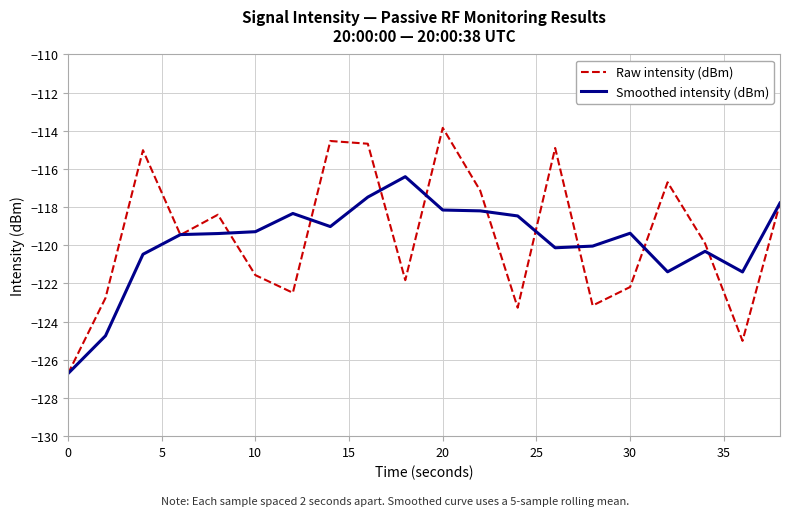

Reading left to right, what are all the values shown in this chart?

Raw intensity (dBm): -126.7	-122.8	-115.0	-119.5	-118.4	-121.6	-122.5	-114.5	-114.7	-121.8	-113.8	-117.1	-123.3	-114.9	-123.2	-122.2	-116.7	-119.9	-125.0	-117.8
Smoothed intensity (dBm): -126.7	-124.7	-120.5	-119.4	-119.4	-119.3	-118.3	-119.0	-117.5	-116.4	-118.2	-118.2	-118.5	-120.1	-120.0	-119.4	-121.4	-120.3	-121.4	-117.8